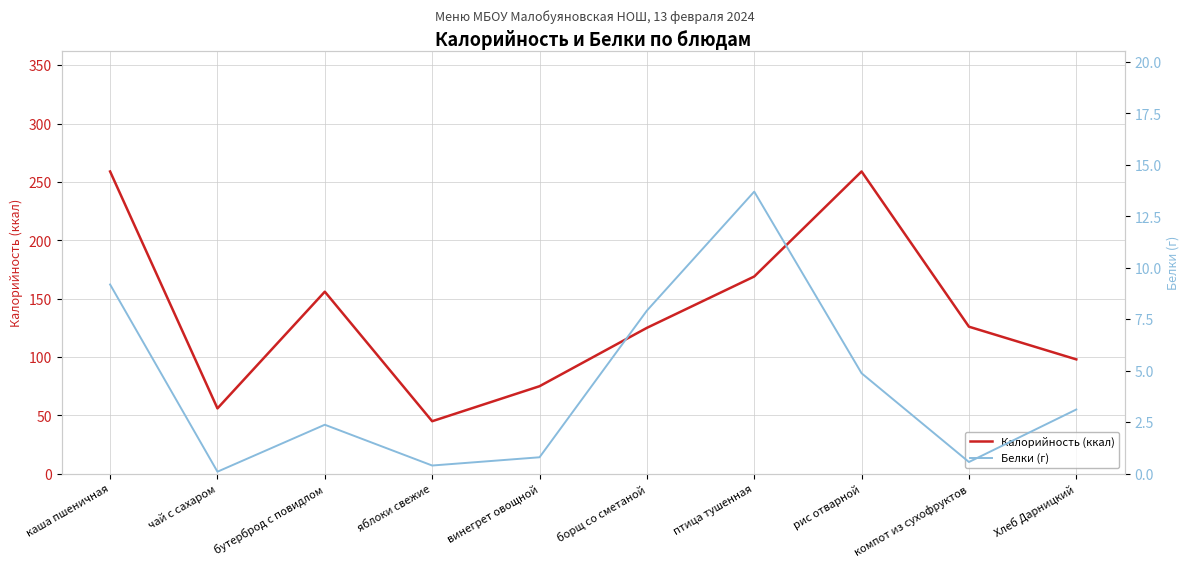

What is the value of the Белки (г) point at the 5th from the left?

0.8